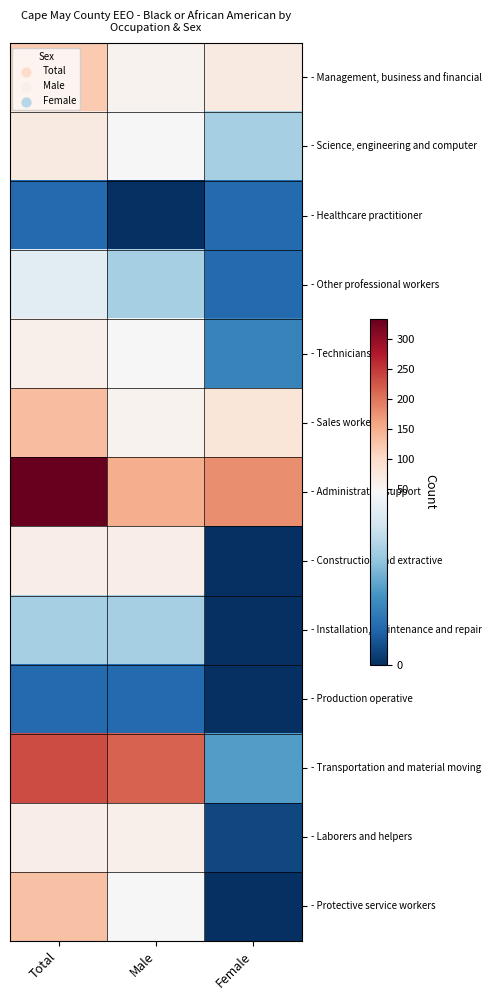

List the series in order of their peak value, lowest first.

- Healthcare practitioner, - Production operative, - Installation, maintenance and repair, - Other professional workers, - Technicians, - Construction and extractive, - Laborers and helpers, - Science, engineering and computer, - Management, business and financial, - Protective service workers, - Sales workers, - Transportation and material moving, - Administrative support